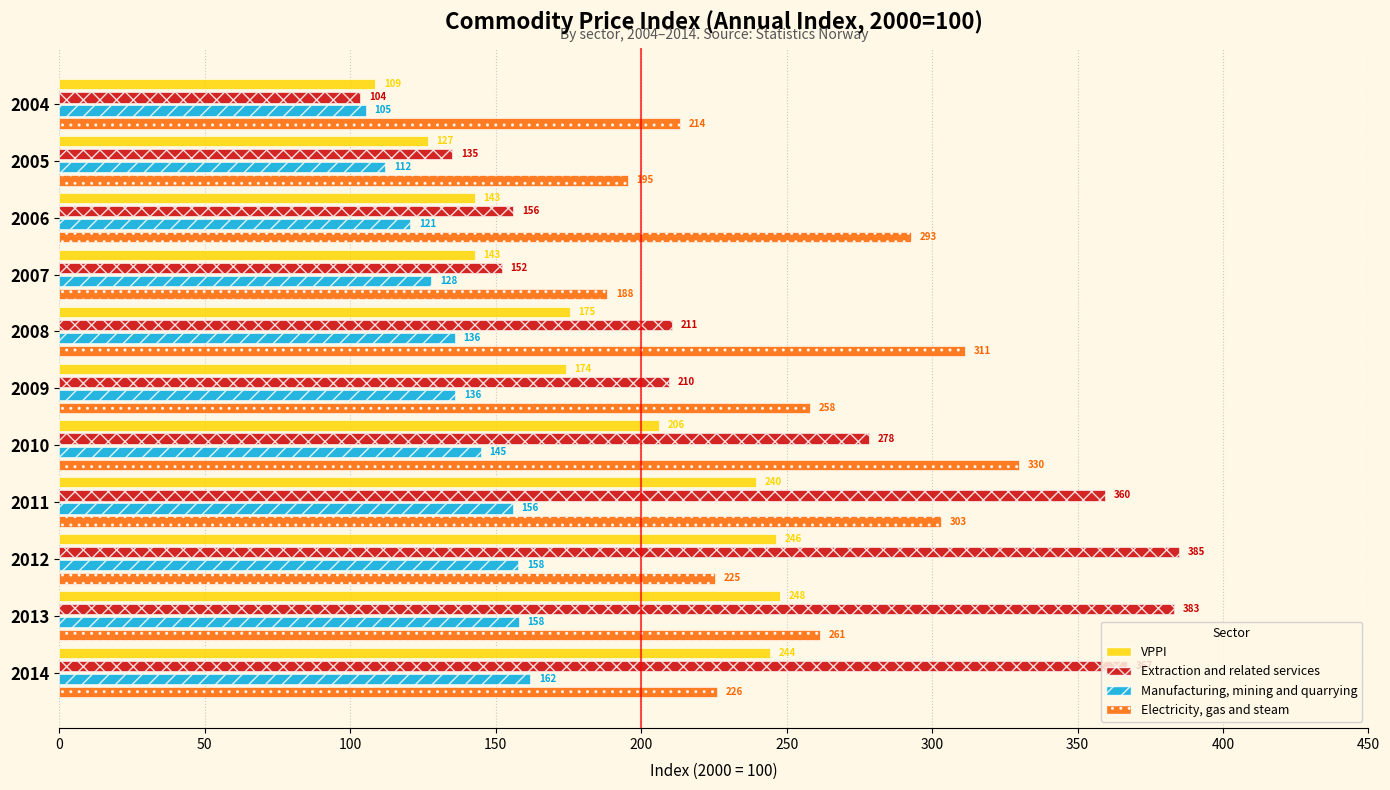

What is the sum of all Manufacturing, mining and quarrying values?

1516.7